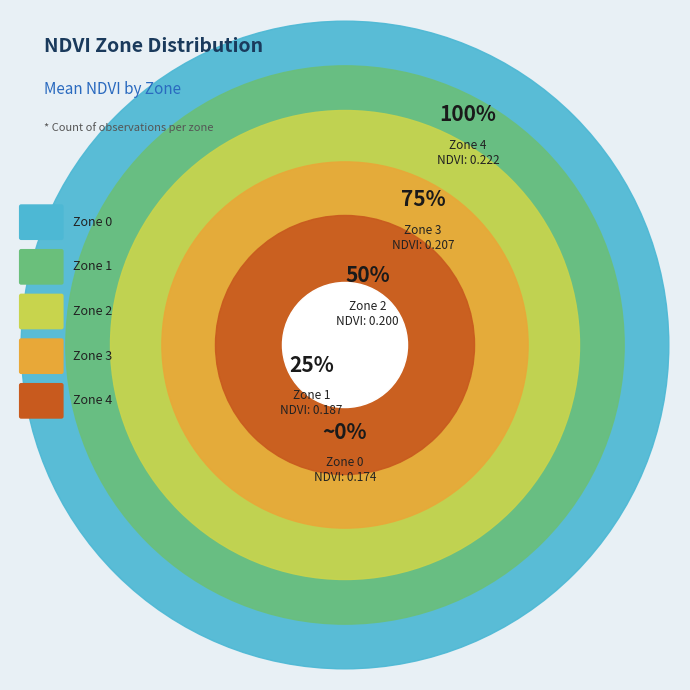

How many segments does this pie chart have?

5